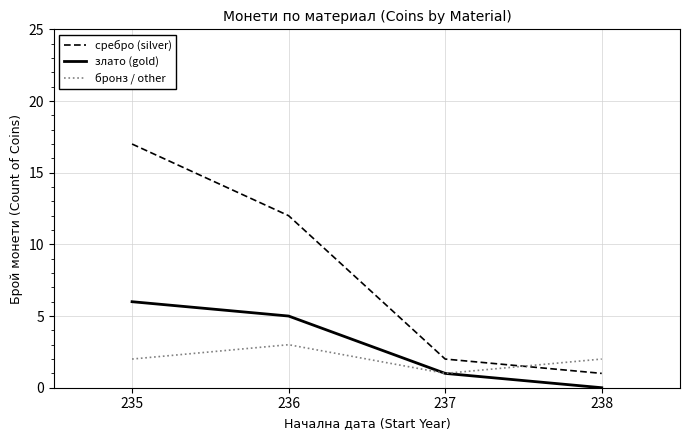

True or false: сребро (silver) and злато (gold) intersect in this chart.

False